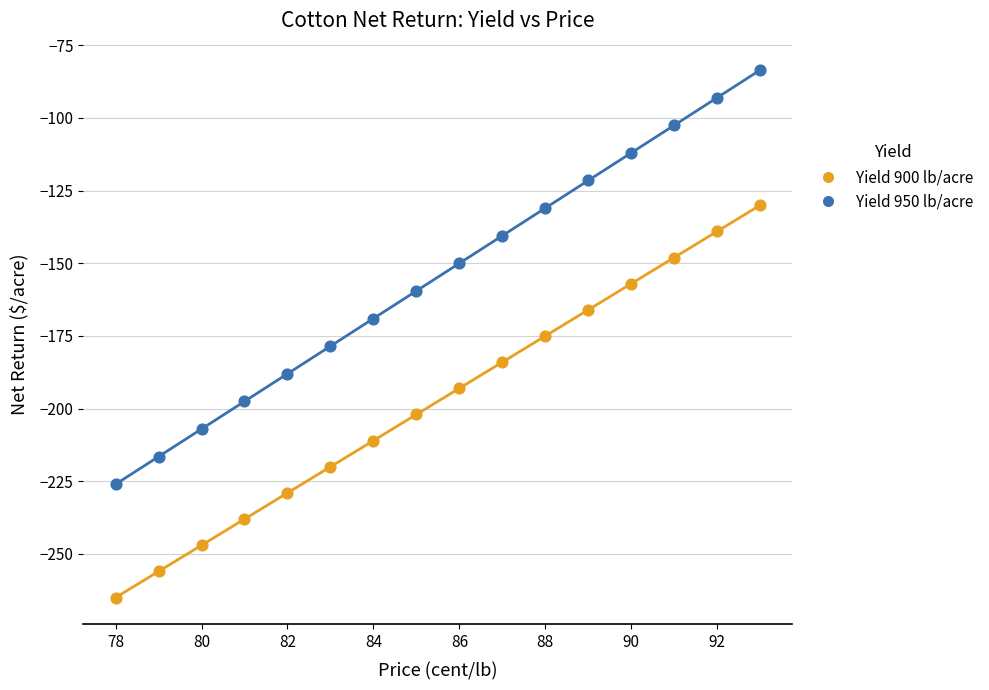

Which series contains the lowest Y value?

Yield 900 lb/acre